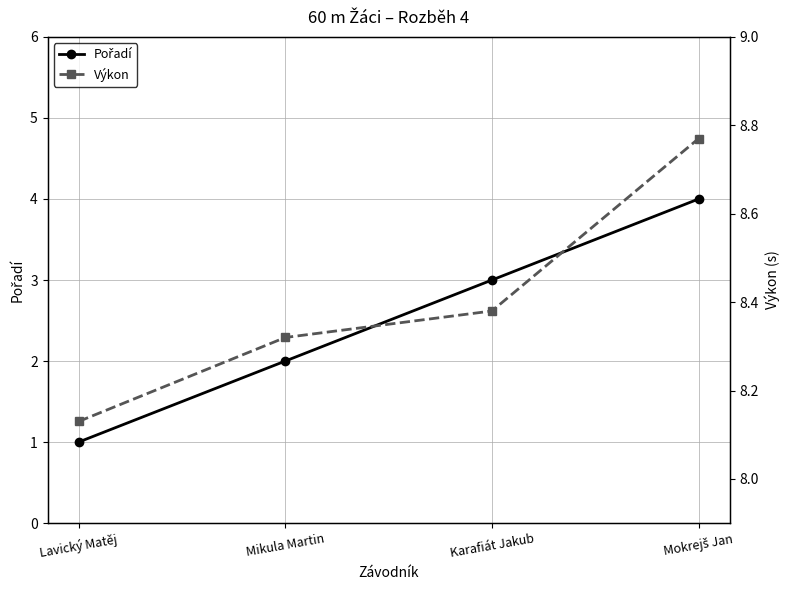

True or false: Výkon and Pořadí intersect in this chart.

False